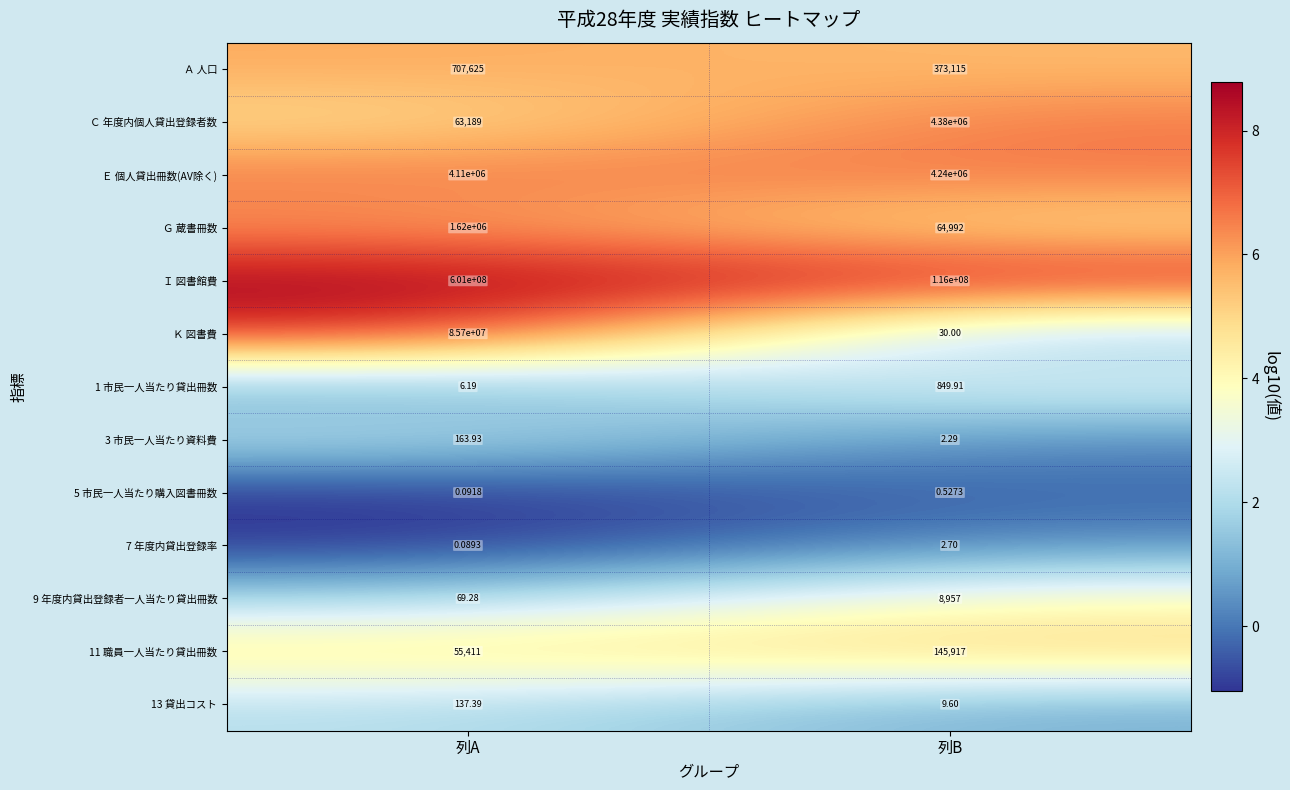

At which label is 11 職員一人当たり貸出冊数 closest to 100664?

列A